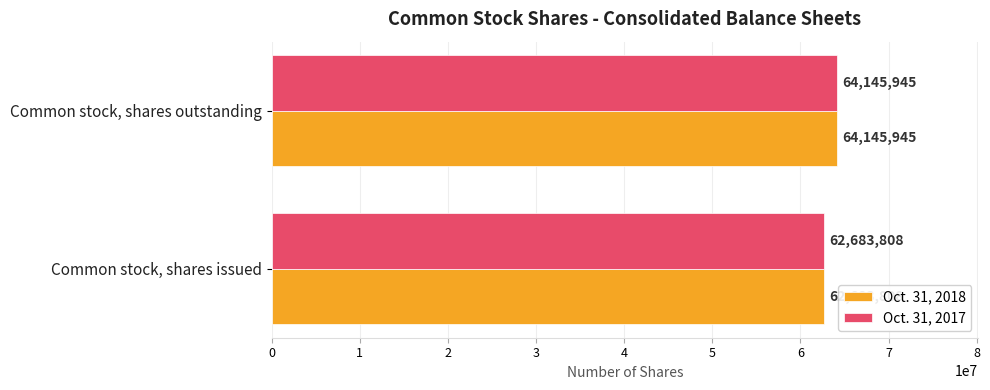

Read the Oct. 31, 2017 value at Common stock, shares outstanding.

64145945